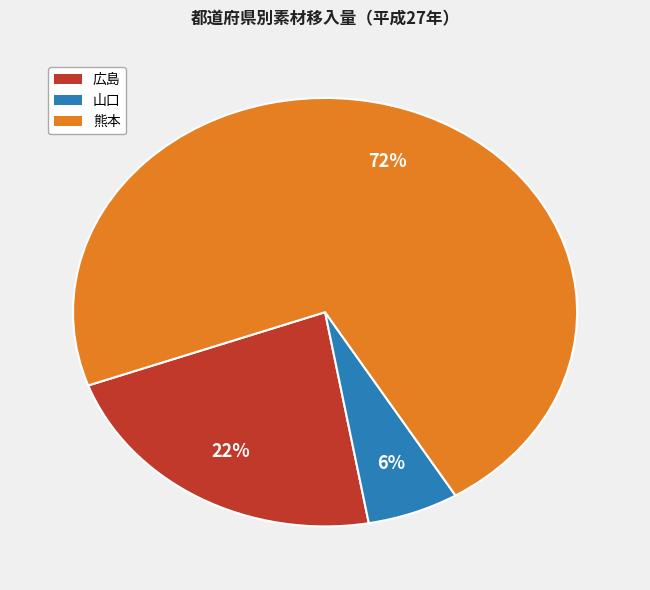

To the nearest percent, what is the difference between the 山口 and 広島 slice percentages?

16%